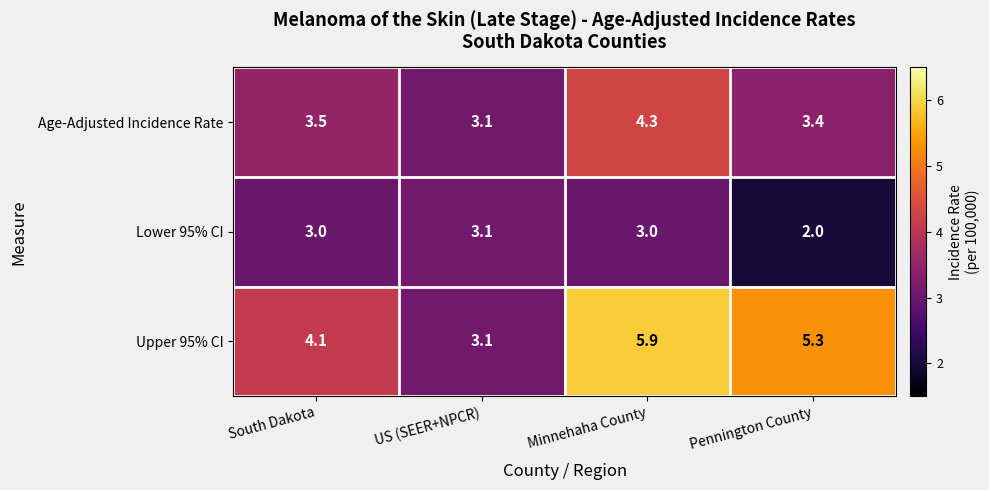

Which label corresponds to the largest value in the chart?

Minnehaha County